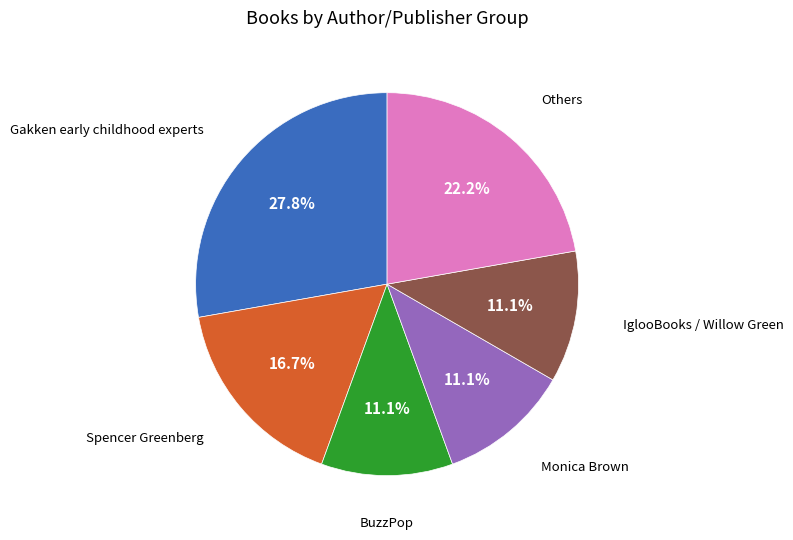

Which has a higher value, Gakken early childhood experts or IglooBooks / Willow Green?

Gakken early childhood experts